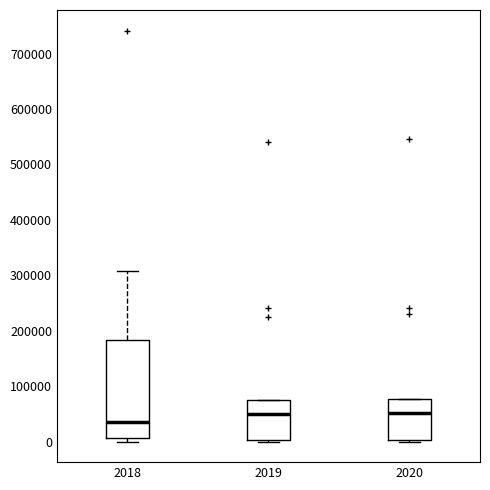

Reading left to right, read every box against the y-axis: the position of its median line, the range the box covers, and the ends of its whiskers. The values are not printed on the chart, so give them approximately, as read against the axis.

2018: median 40000, box 10000 to 180000, whiskers 0 to 310000
2019: median 50000, box 0 to 80000, whiskers 0 to 80000
2020: median 50000, box 0 to 80000, whiskers 0 to 80000